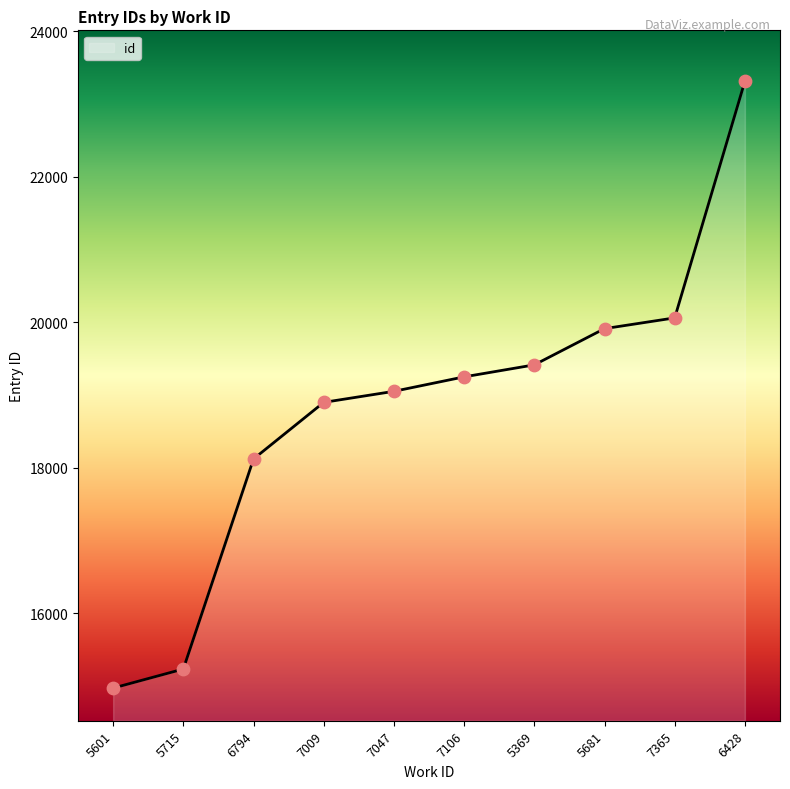

Approximately how many times larger is the value at 5601 compared to 5369?

0.8